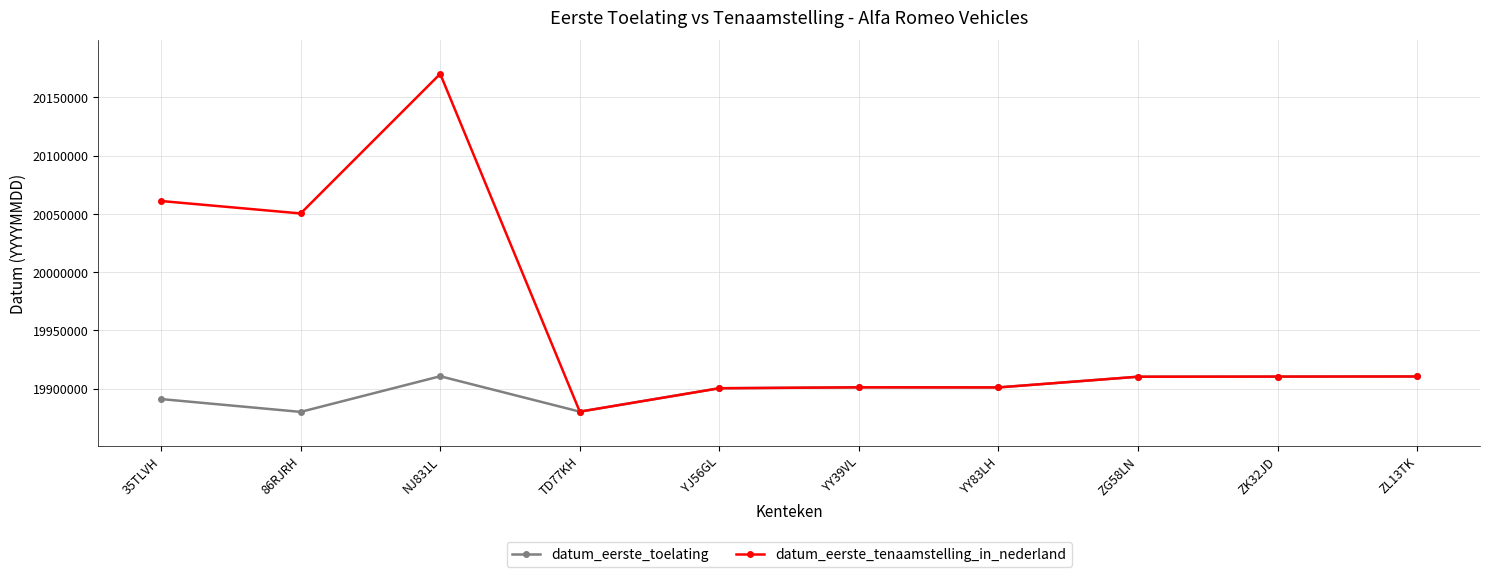

At which category is the sum across all series the highest?

NJ831L